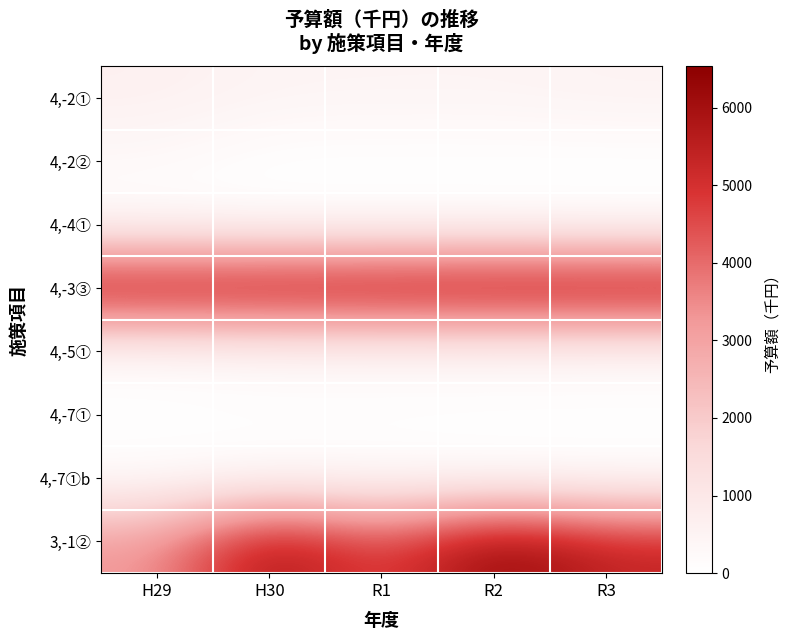

Which category has the lowest value across all series?

H30